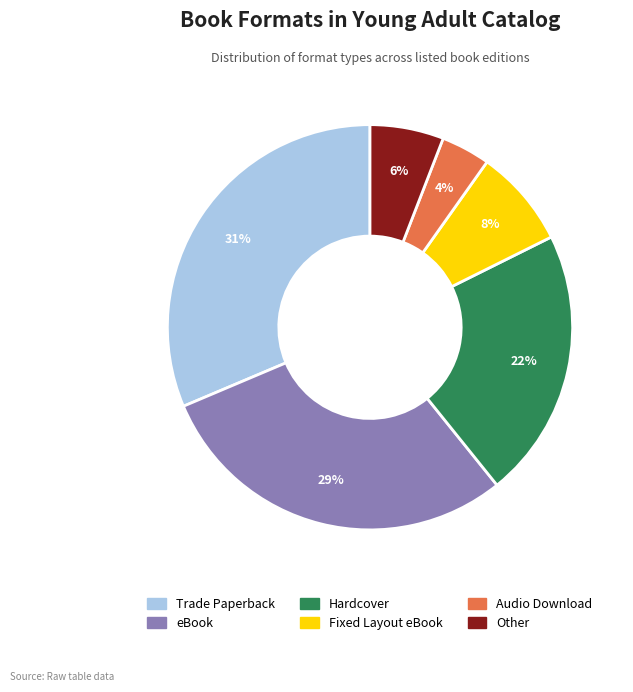

To the nearest percent, what is the difference between the largest and smallest slice percentages?

27%